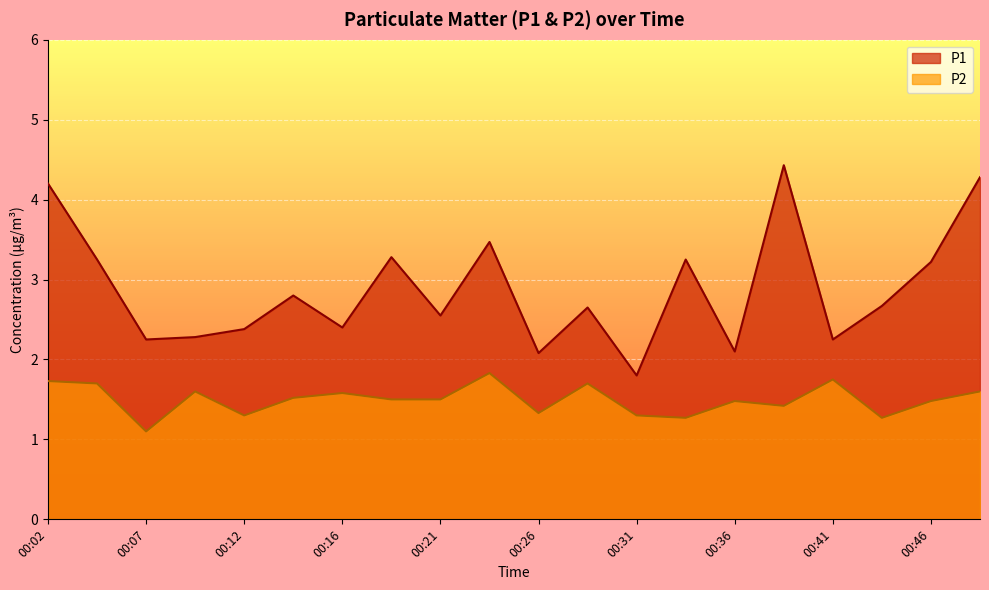

What is the average value of the P2 series?

1.5